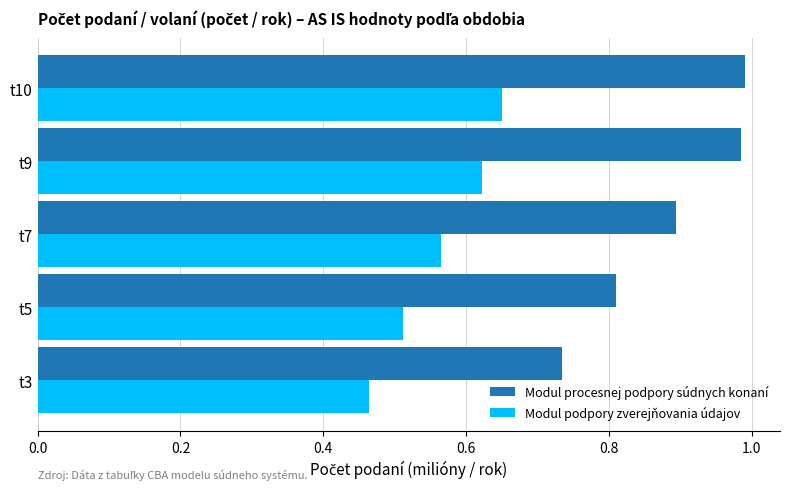

Is the value of Modul procesnej podpory súdnych konaní at t10 greater than the value of Modul podpory zverejňovania údajov at t5?

Yes